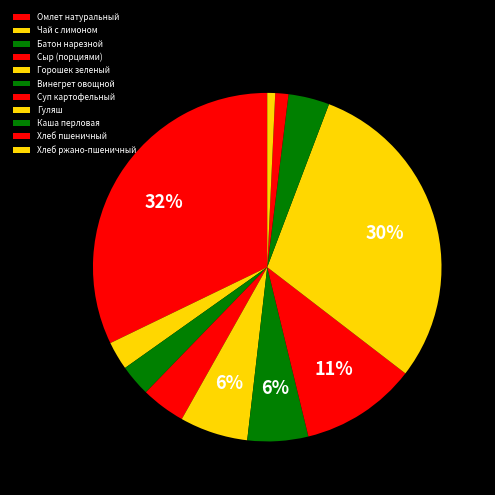

Count the number of slices in the pie.

11